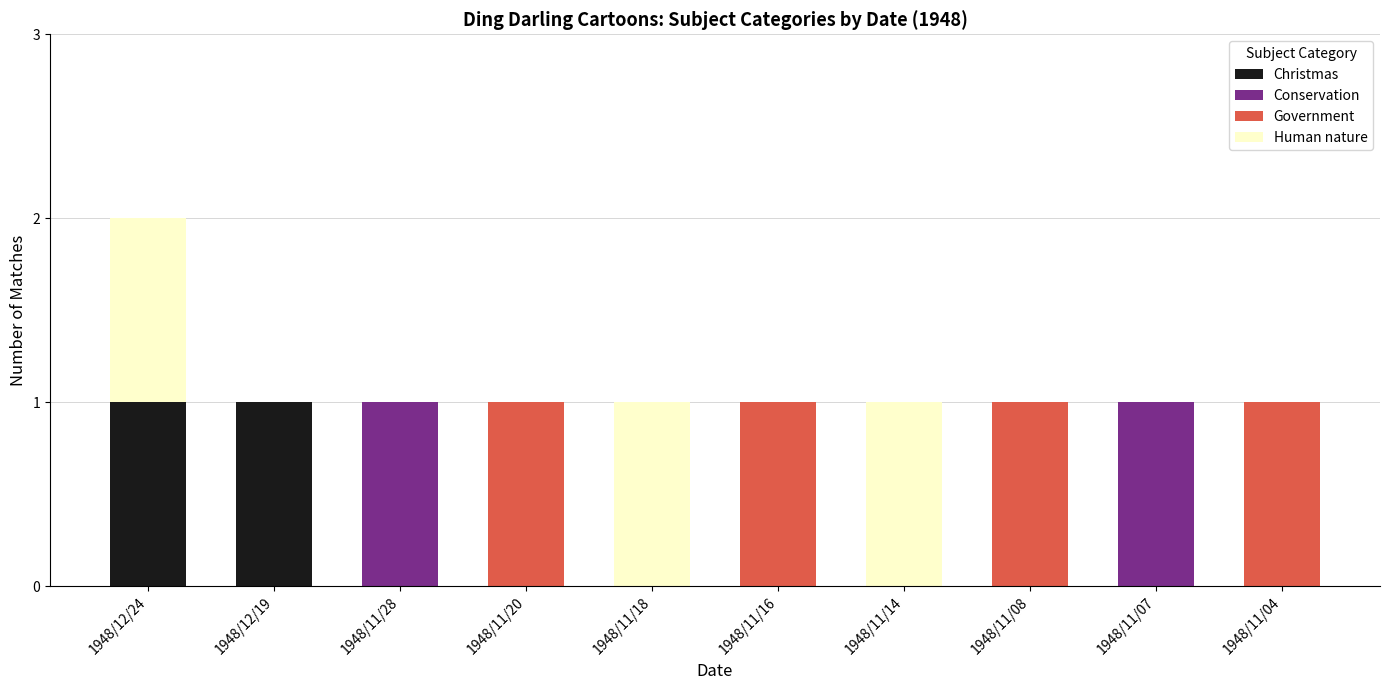

How many distinct data groups are displayed?

4